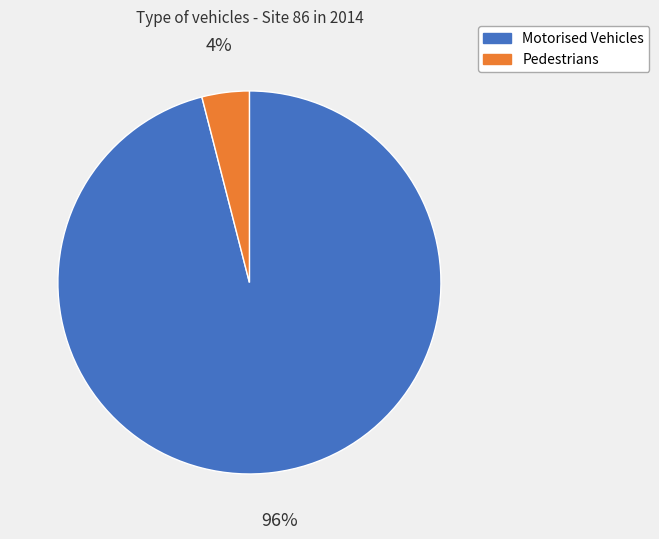

To the nearest percent, what is the difference between the largest and smallest slice percentages?

92%